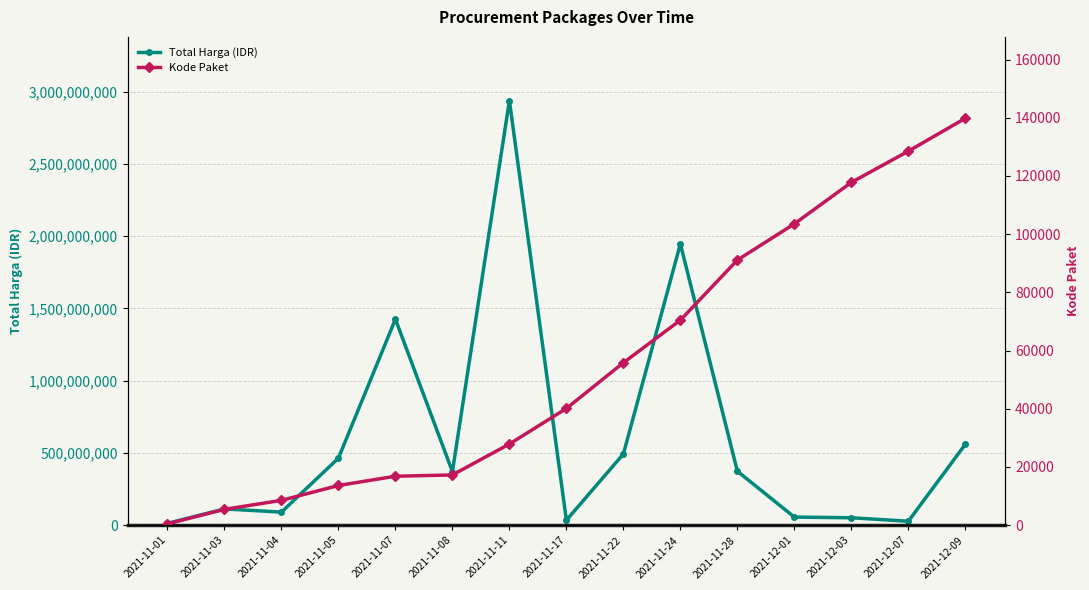

How many data points does each series have?

15